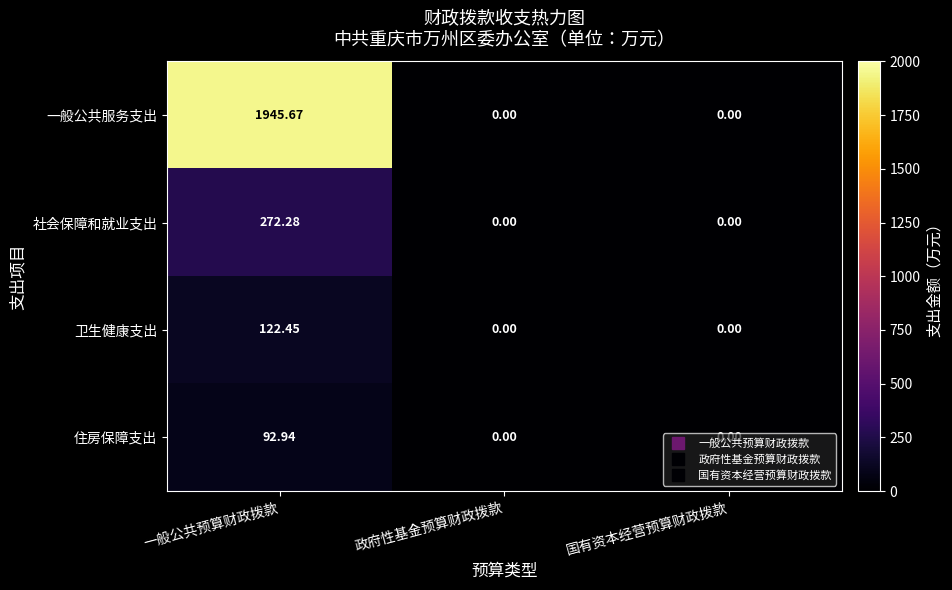

At how many categories does at least one series exceed 219?

1